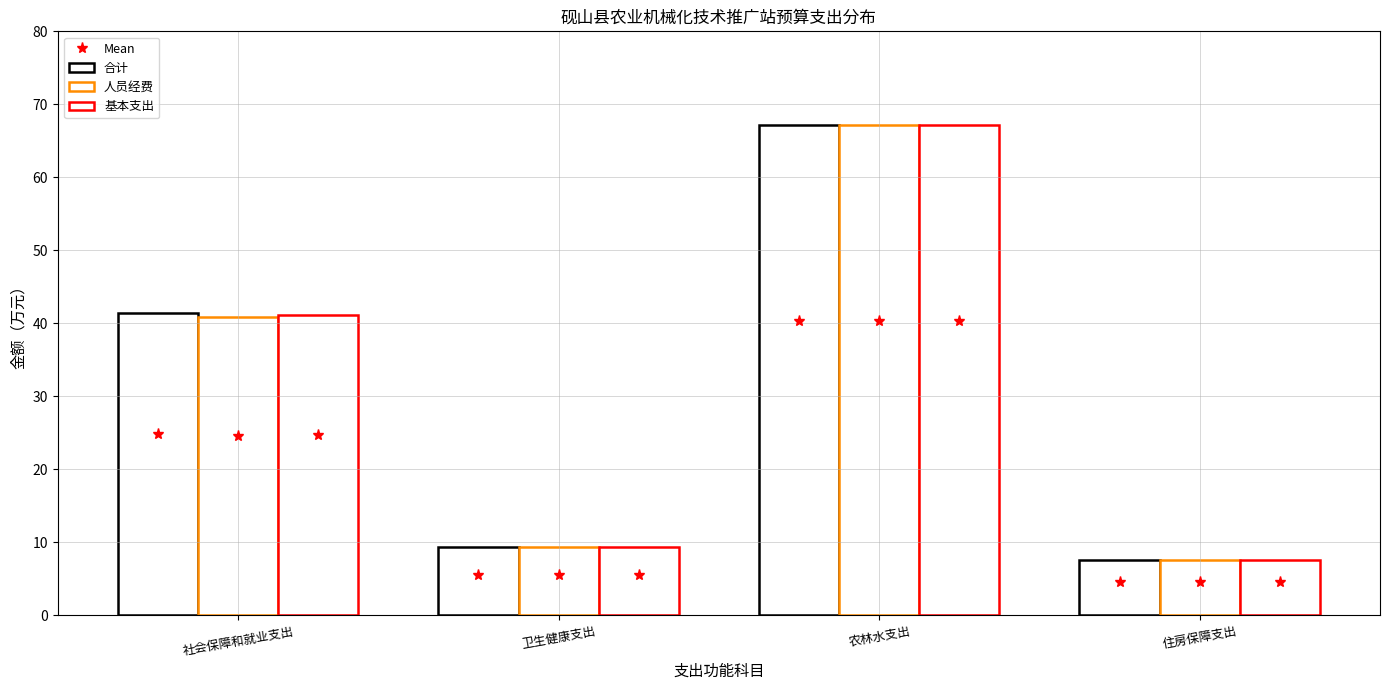

Are the bars grouped side by side (vs. stacked)?

Yes